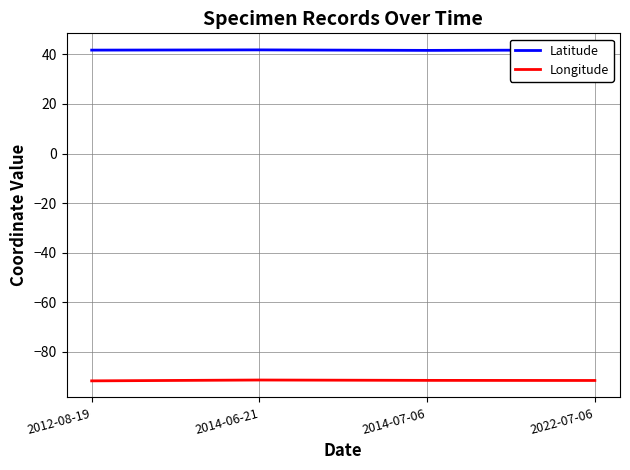

What is the greatest value displayed?

41.8